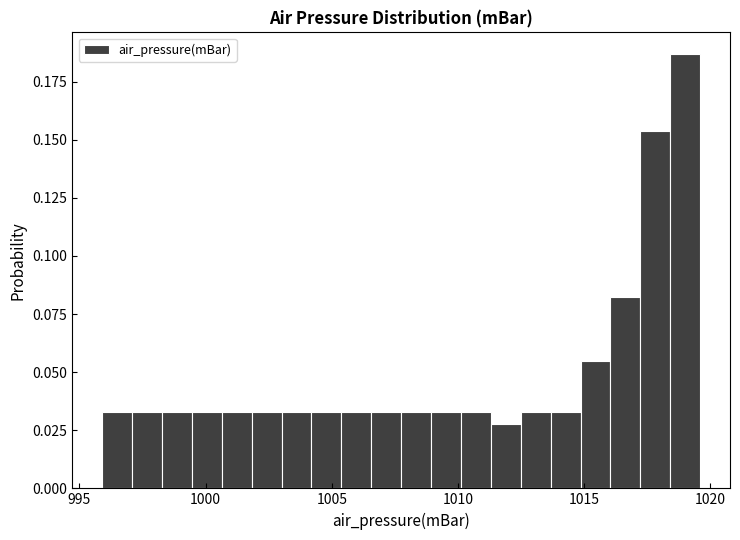

Around what value on the x-axis is the tallest bar? Give the approximate position of its centre, as read against the axis.

1019.0